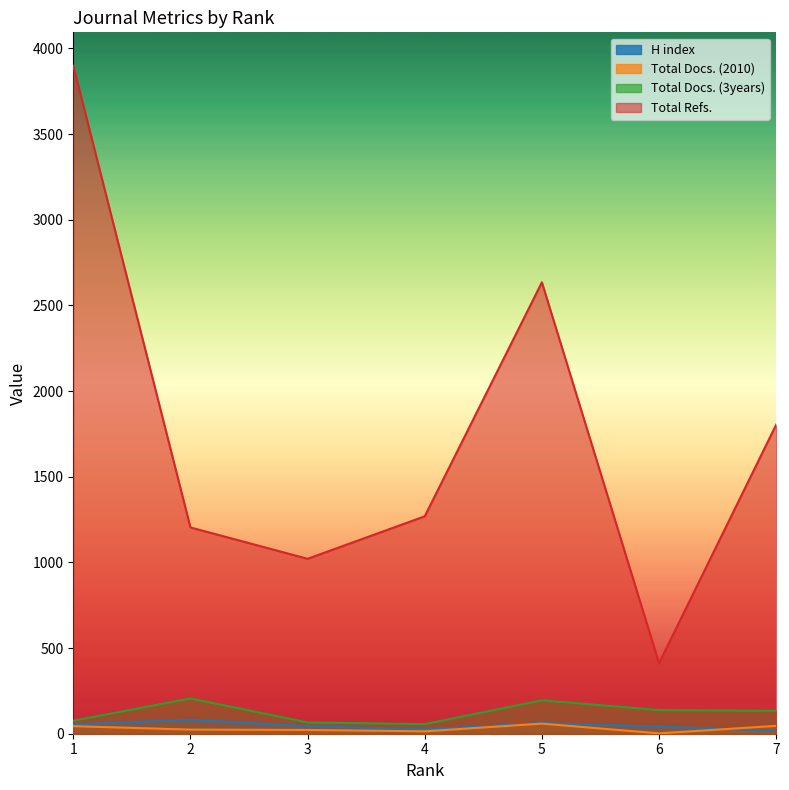

At how many categories does at least one series exceed 326?

7